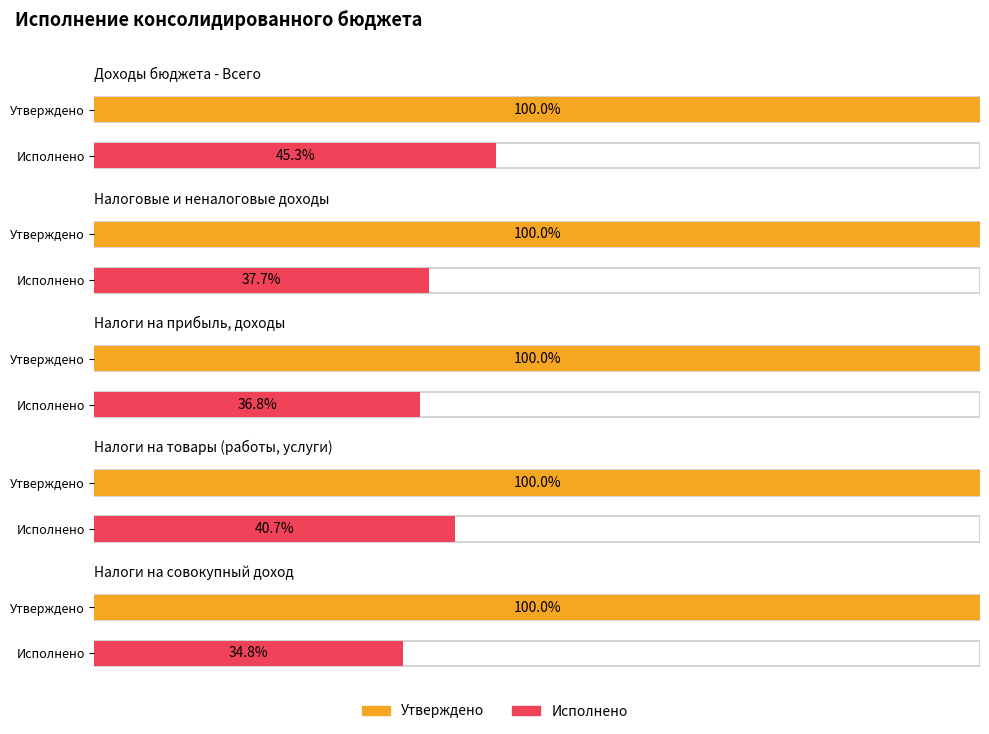

Is the value of Исполнено at НАЛОГОВЫЕ И НЕНАЛОГОВЫЕ ДОХОДЫ greater than the value of Утверждено at НАЛОГИ НА ПРИБЫЛЬ, ДОХОДЫ?

No